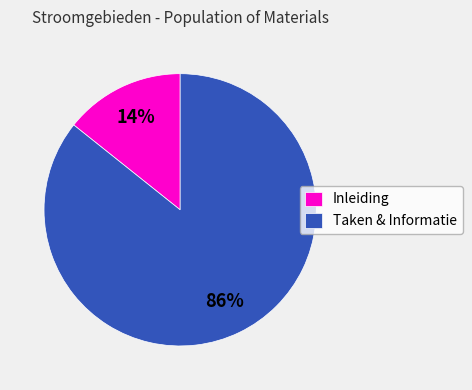

To the nearest percent, what percentage of the pie is Taken & Informatie?

86%